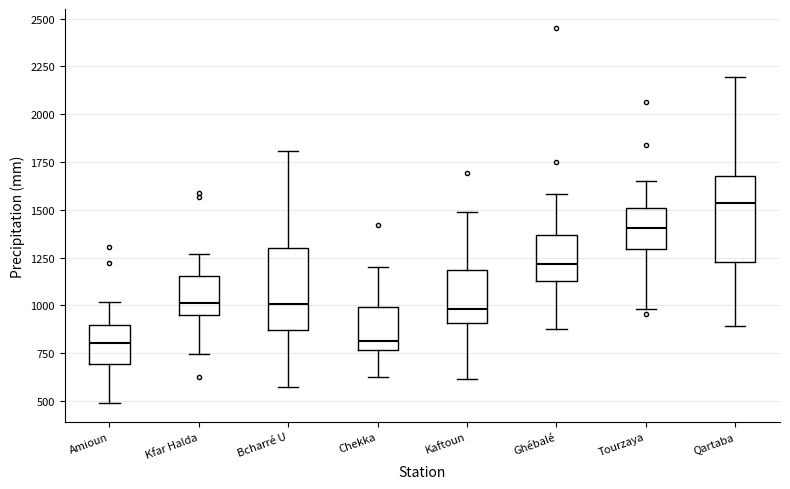

Reading left to right, read every box against the y-axis: the position of its median line, the range the box covers, and the ends of its whiskers. The values are not printed on the chart, so give them approximately, as read against the axis.

Amioun: median 800, box 700 to 900, whiskers 500 to 1000
Kfar Halda: median 1000, box 950 to 1150, whiskers 750 to 1250
Bcharré U: median 1000, box 850 to 1300, whiskers 600 to 1800
Chekka: median 800, box 750 to 1000, whiskers 650 to 1200
Kaftoun: median 1000, box 900 to 1200, whiskers 600 to 1500
Ghébalé: median 1200, box 1150 to 1350, whiskers 900 to 1600
Tourzaya: median 1400, box 1300 to 1500, whiskers 1000 to 1650
Qartaba: median 1550, box 1250 to 1700, whiskers 900 to 2200